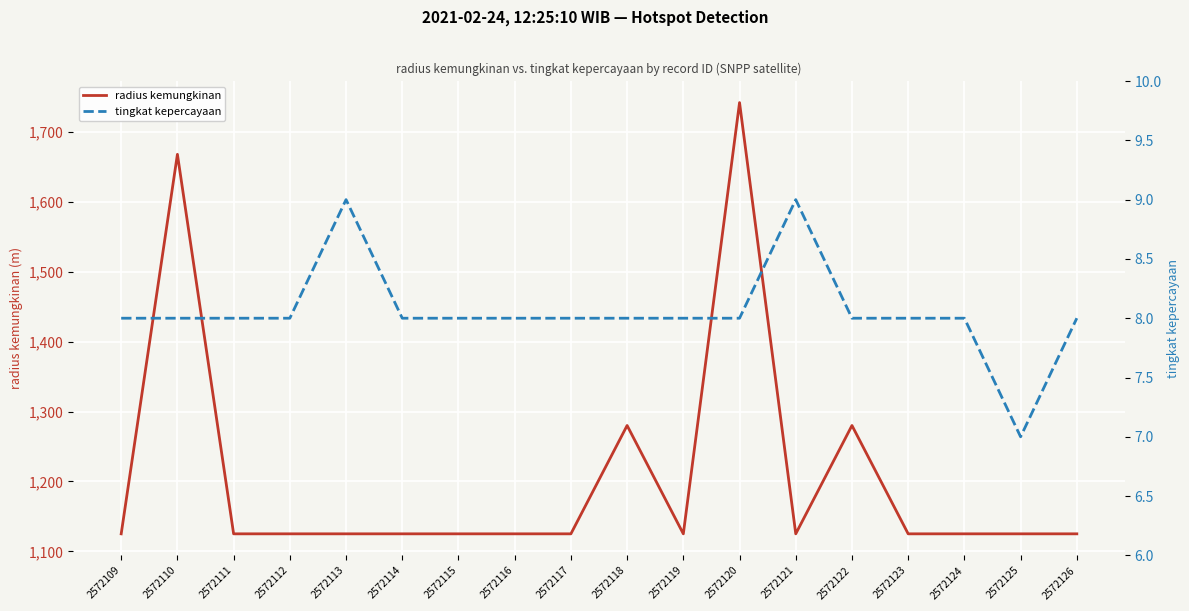

Between 2572121 and 2572124, which series saw the biggest shift?

tingkat kepercayaan